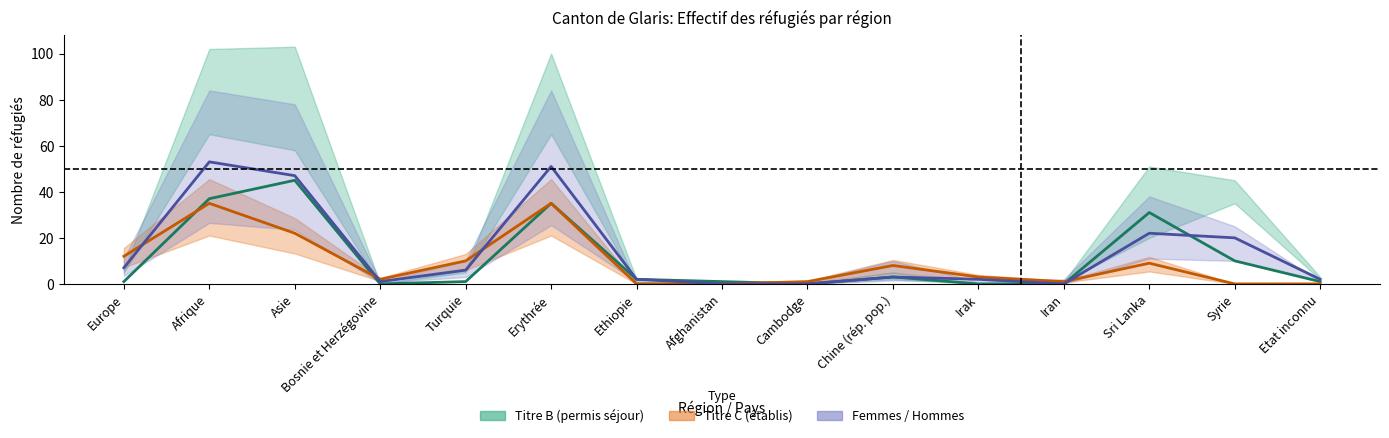

How many positive values does the Titre C (établis) series have?

11